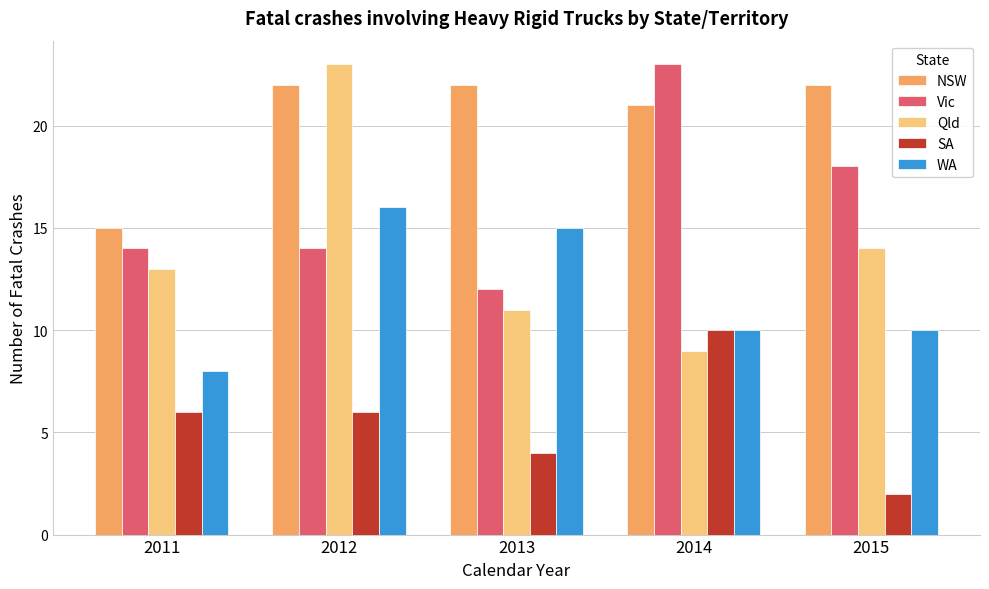

Rank the series at 2015 from lowest to highest value.

SA, WA, Qld, Vic, NSW